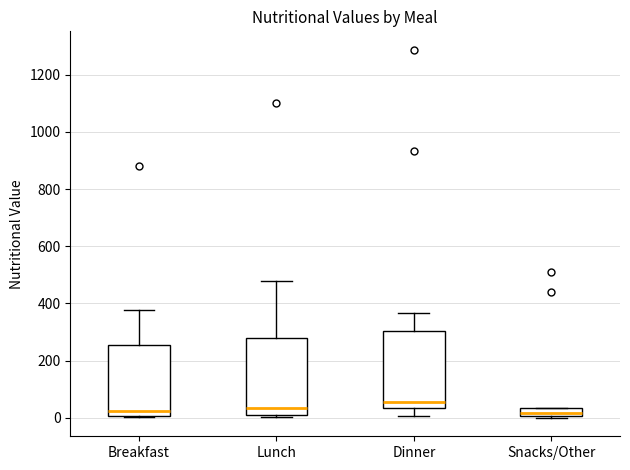

Where does the upper whisker of the box for Dinner end on the y-axis? The values are not printed on the chart, so give them approximately, as read against the axis.

360